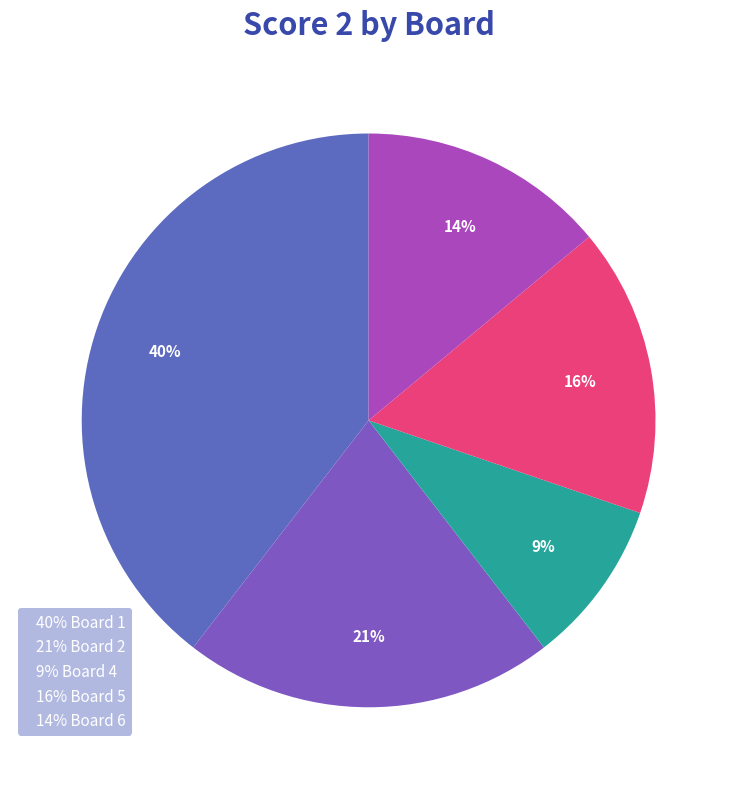

How many segments does this pie chart have?

5